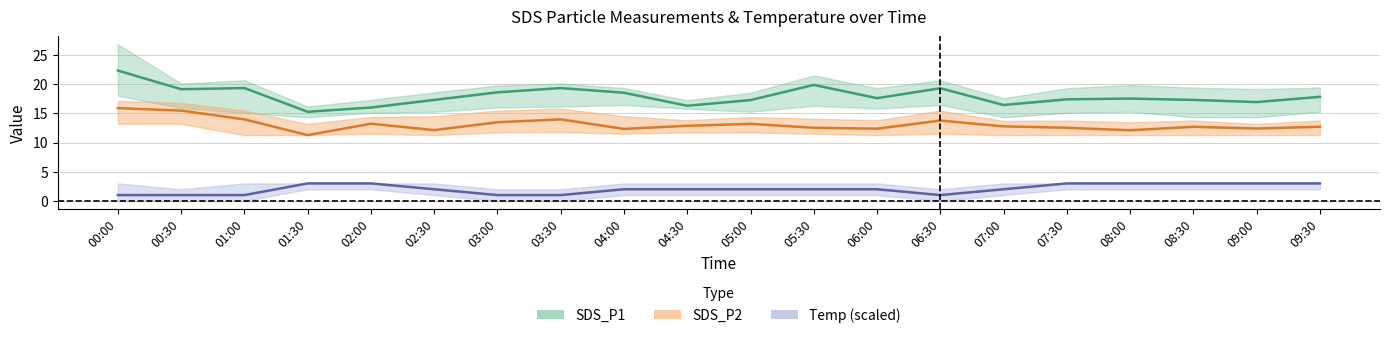

What is the label of the 10th point from the right?

05:00